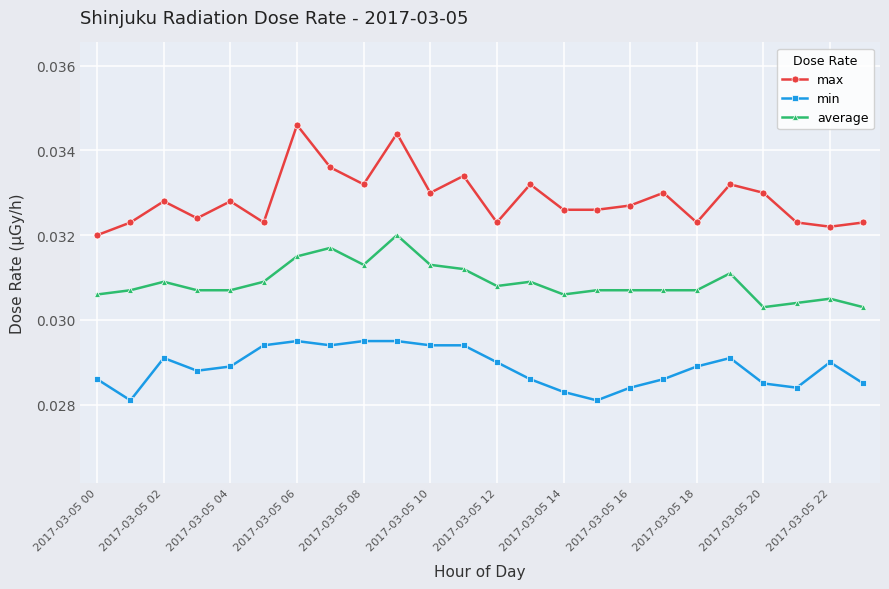

True or false: average has more than 1 points higher than both neighbors.

True